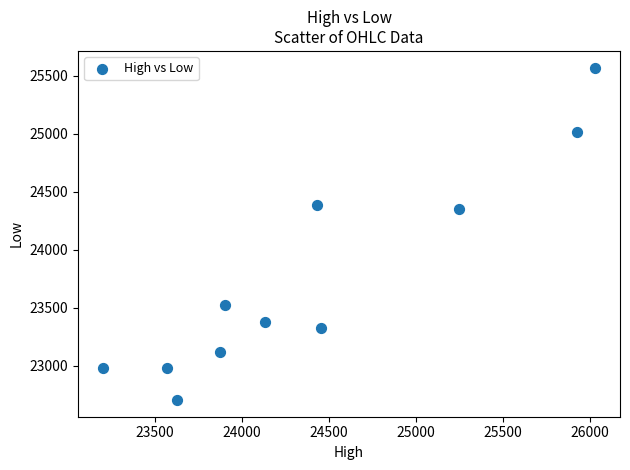

What is the range of Y values (max minus min)?

2867.8